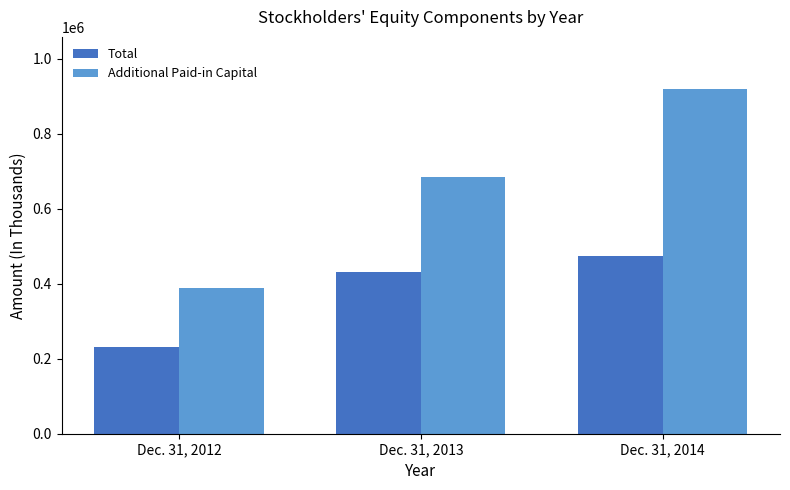

Where is Additional Paid-in Capital nearest to the value 654634?

Dec. 31, 2013